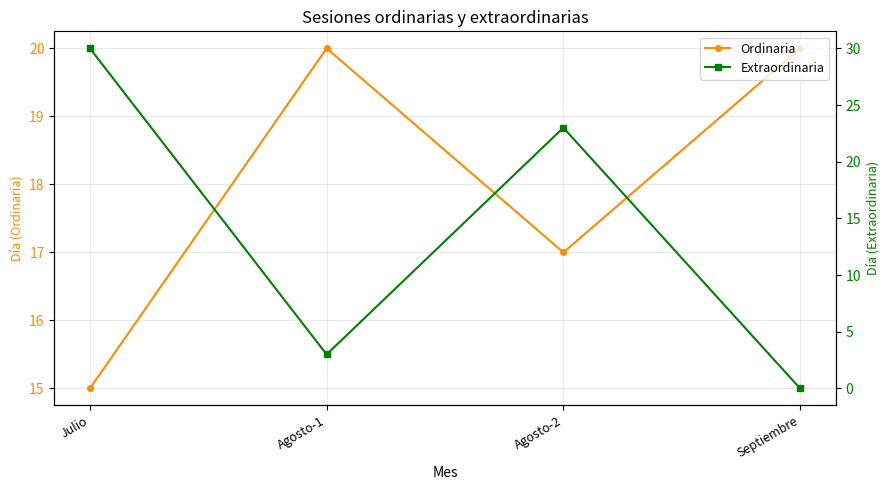

What is the sum of the Extraordinaria values at Agosto-2 and Julio?

53